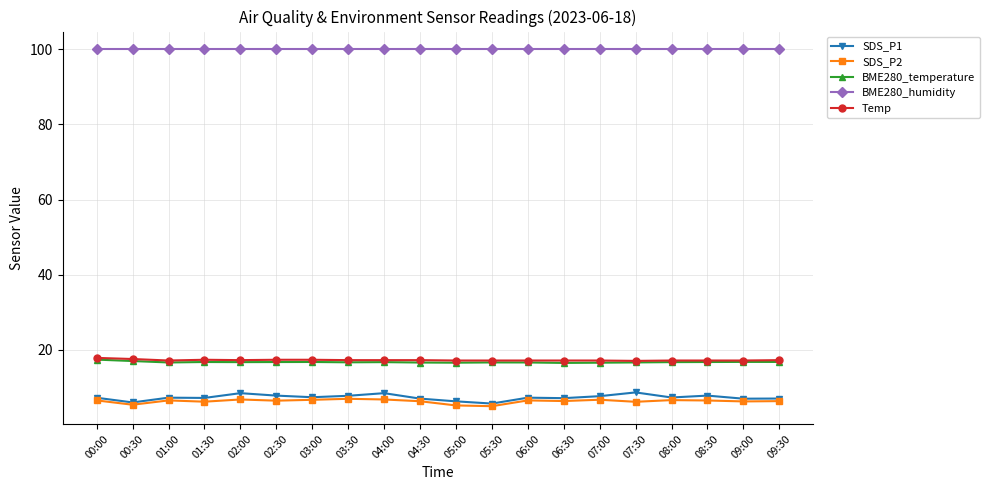

Which series has the largest range (max minus min)?

SDS_P1